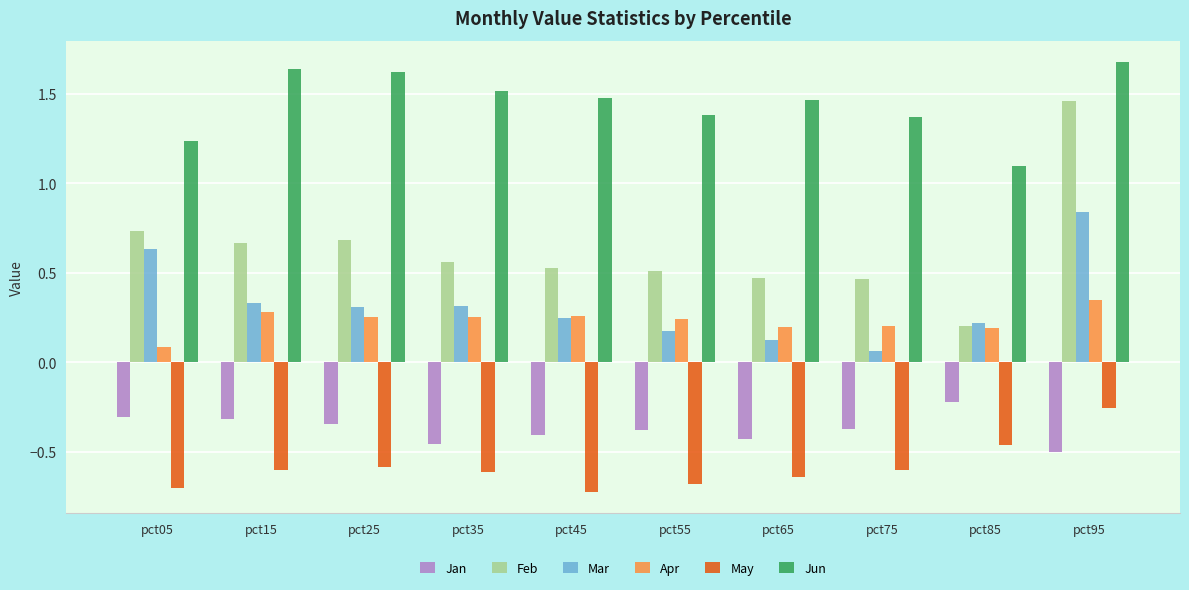

What is the sum of all Mar values?

3.3